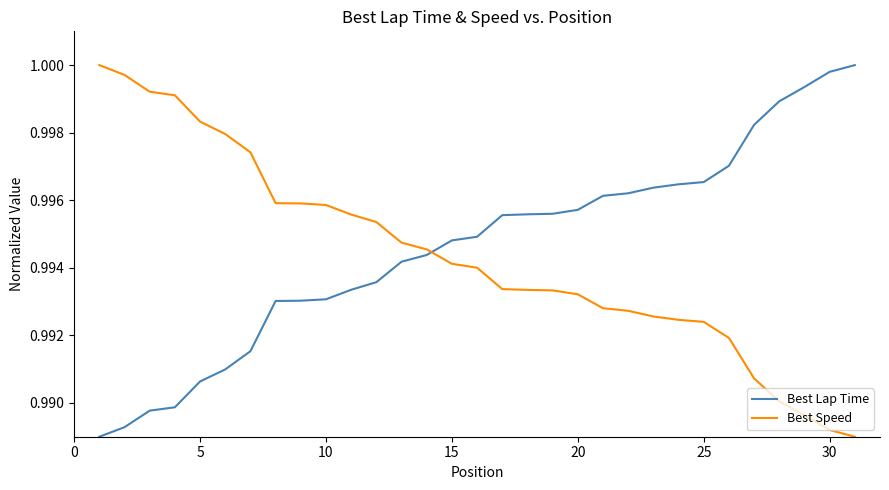

True or false: Best Lap Time and Best Speed cross at least once.

True